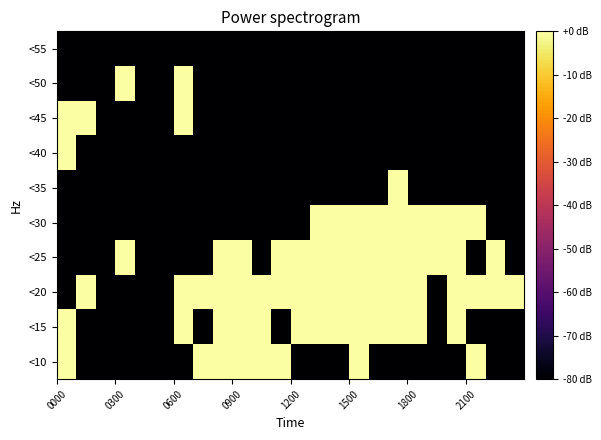

List the series in order of their peak value, highest first.

<30, <25, <20, <15, <10, <35, <40, <45, <50, <55